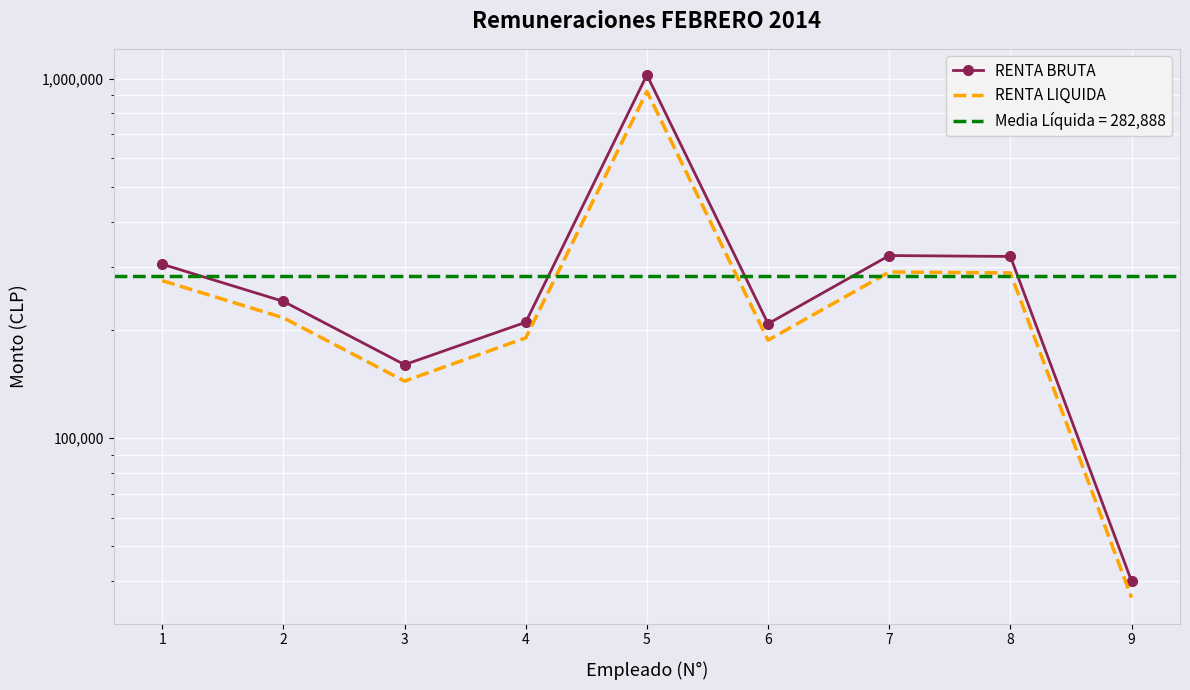

What value does the RENTA LIQUIDA series have at 4, to the nearest 50?

190000